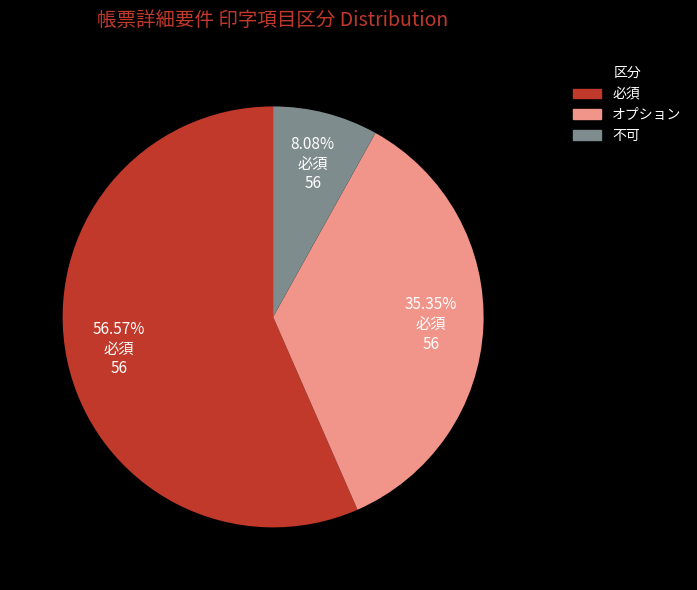

Between オプション and 必須, which is larger?

必須